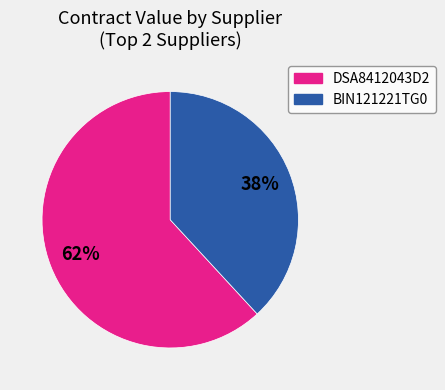

Do DSA8412043D2 and BIN121221TG0 together represent more than half of the pie?

Yes